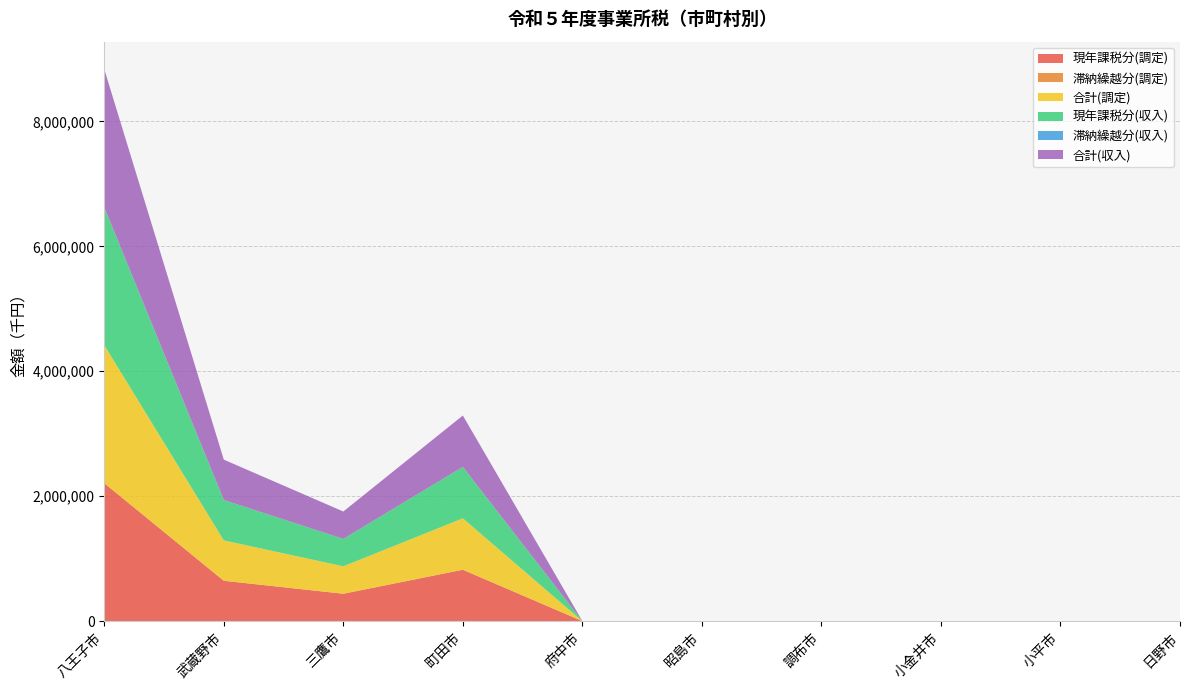

Reading left to right, extract all data points from this chart.

現年課税分(調定): 2208269	646336	438781	822970	0	0	0	0	0	0
滞納繰越分(調定): 755	0	0	0	0	0	0	0	0	0
合計(調定): 2209024	646336	438781	822970	0	0	0	0	0	0
現年課税分(収入): 2207569	646336	438781	822970	0	0	0	0	0	0
滞納繰越分(収入): 755	0	0	0	0	0	0	0	0	0
合計(収入): 2208324	646336	438781	822970	0	0	0	0	0	0